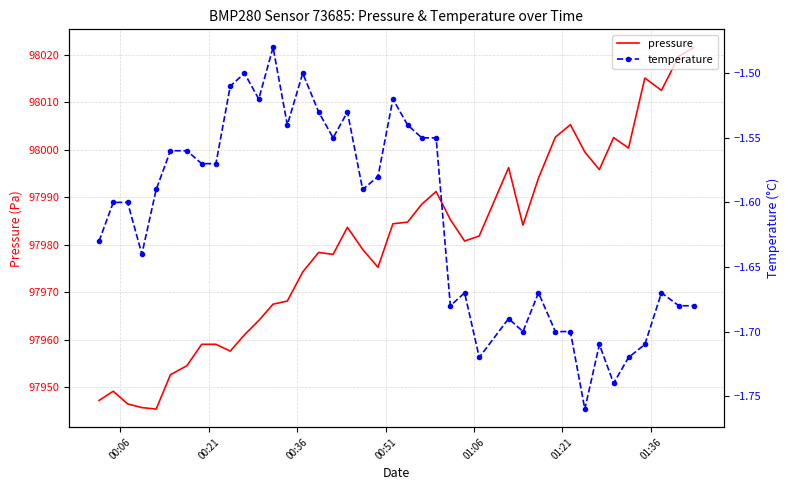

How many categories are shown in the chart?

40